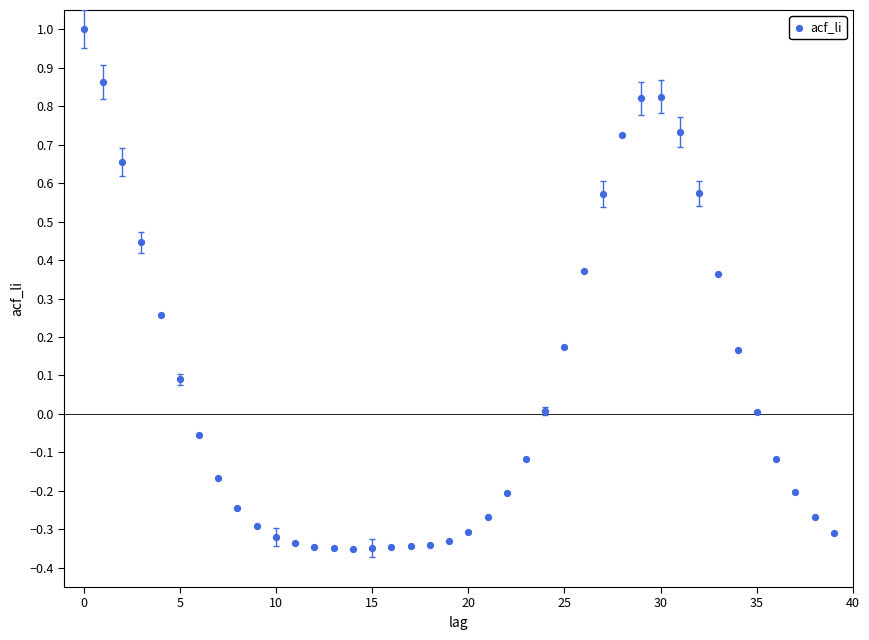

How many data points are displayed?

40